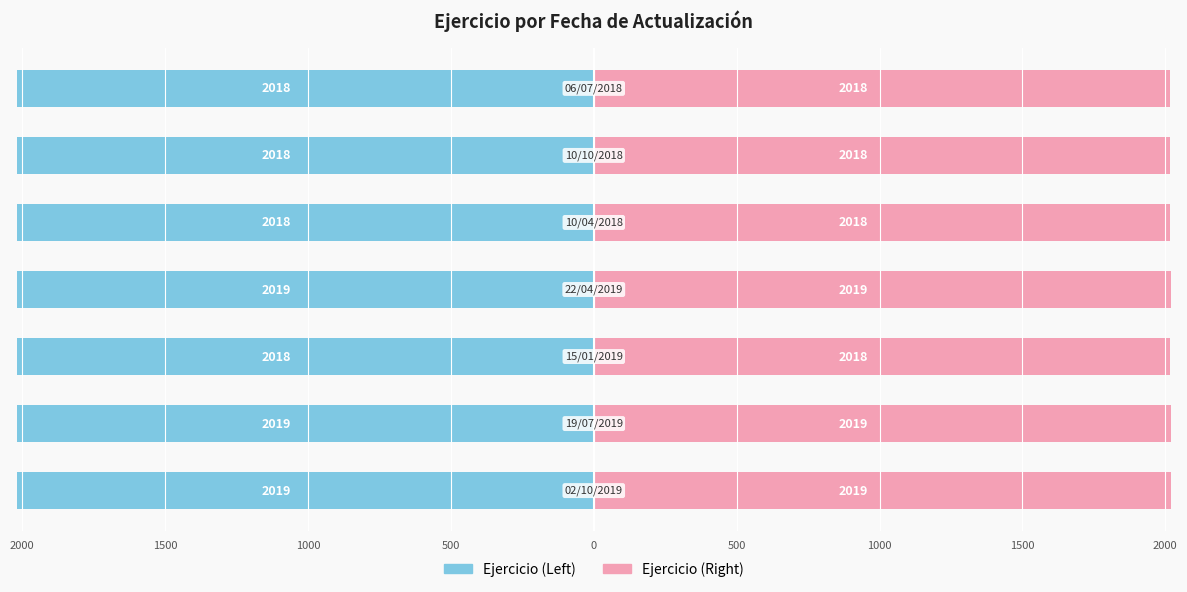

What is the value of the Ejercicio (Left) bar at the 7th from the left?

-2018